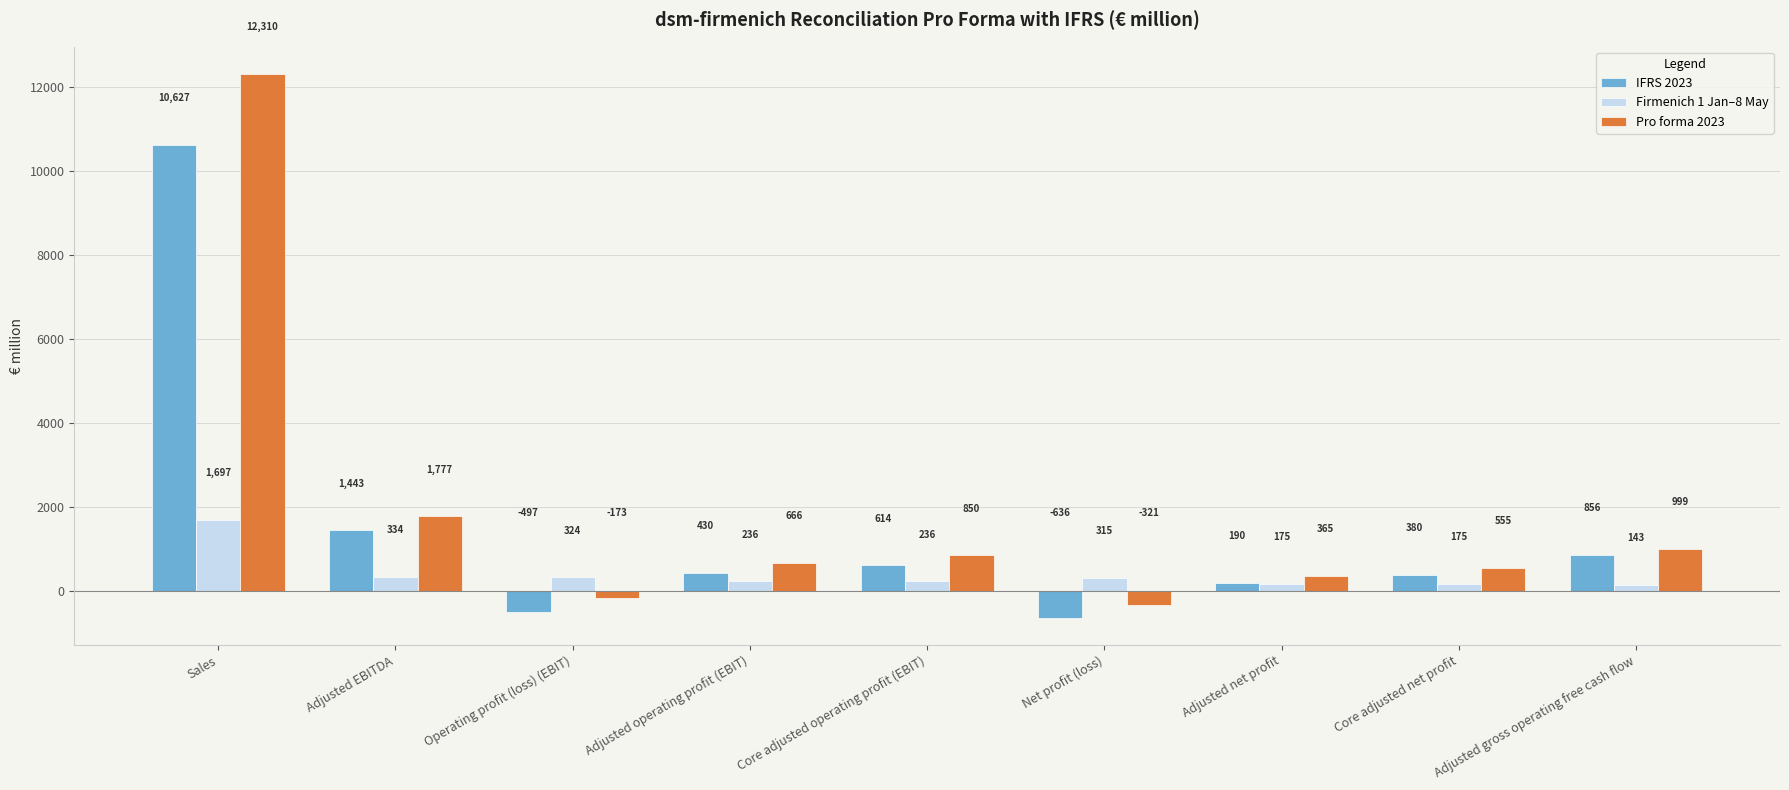

Reading right to left, transcribe all the data shown in this chart.

IFRS 2023: 856	380	190	-636	614	430	-497	1443	10627
Firmenich 1 Jan–8 May: 143	175	175	315	236	236	324	334	1697
Pro forma 2023: 999	555	365	-321	850	666	-173	1777	12310